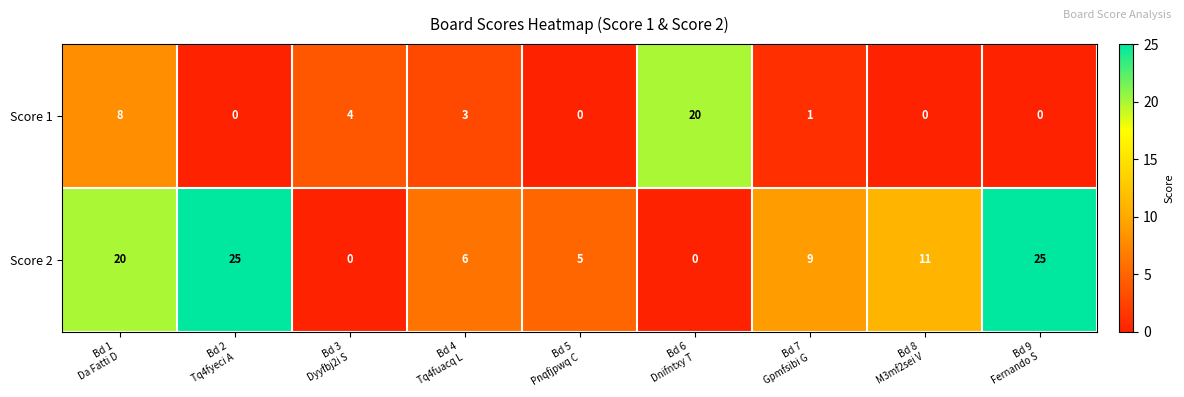

Reading right to left, transcribe all the data shown in this chart.

Score 1: 0	0	1	20	0	3	4	0	8
Score 2: 25	11	9	0	5	6	0	25	20